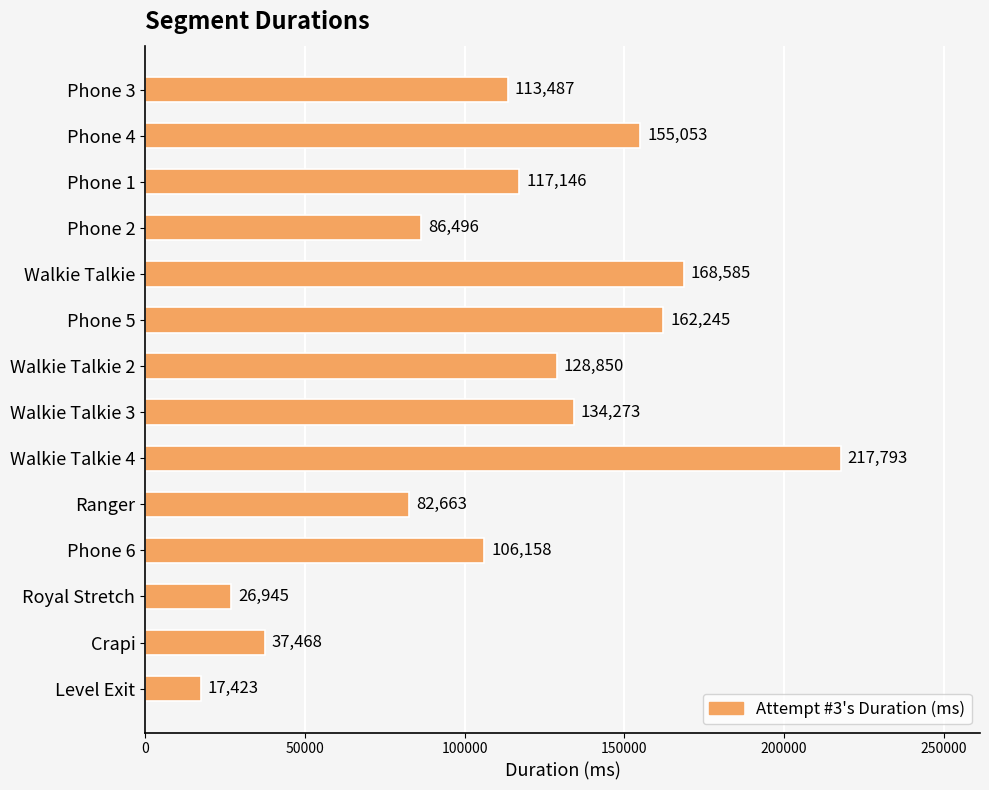

Where is the data nearest to the value 117608?

Phone 1